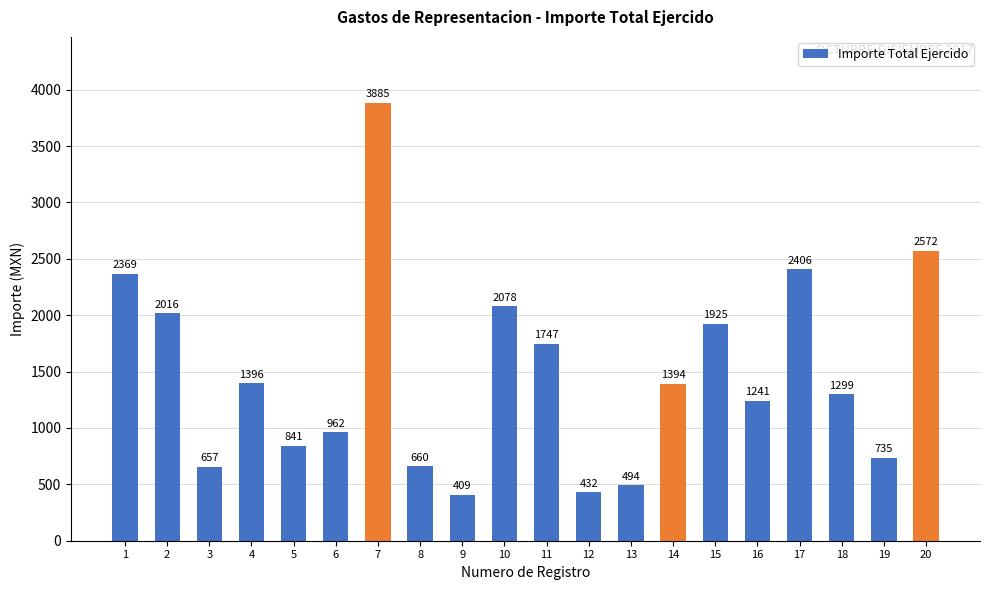

The chart shows a value of 1747 at 11. True or false?

True